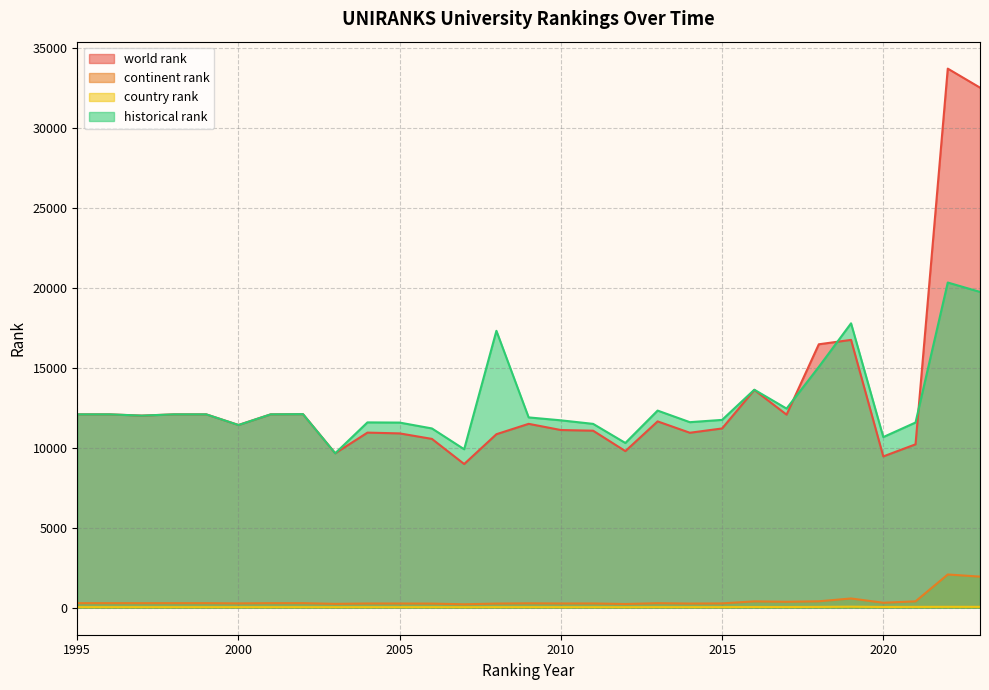

List the labels in order of world rank value, smallest first.

2007, 2020, 2003, 2012, 2021, 2006, 2008, 2005, 2014, 2004, 2011, 2010, 2015, 2000, 2009, 2013, 1997, 2017, 1995, 1996, 1998, 1999, 2001, 2002, 2016, 2018, 2019, 2023, 2022